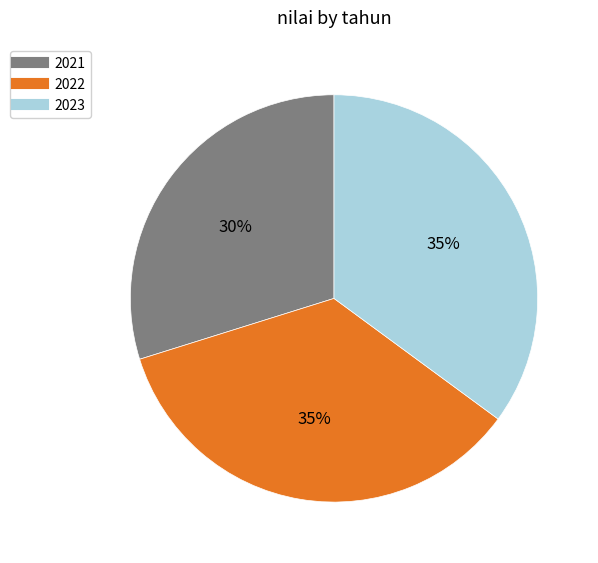

To the nearest percent, what percentage of the pie is 2021?

30%